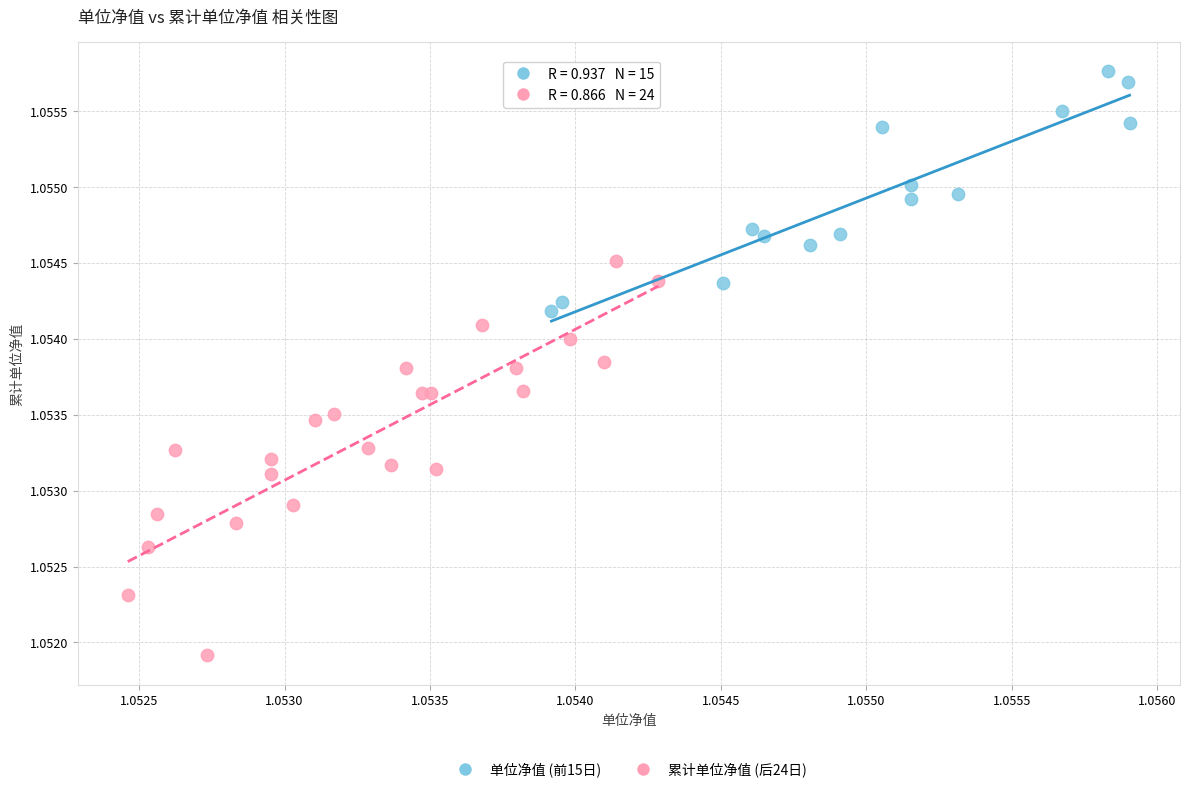

What are all the series names shown in the legend?

单位净值 (前15日), 累计单位净值 (后24日)